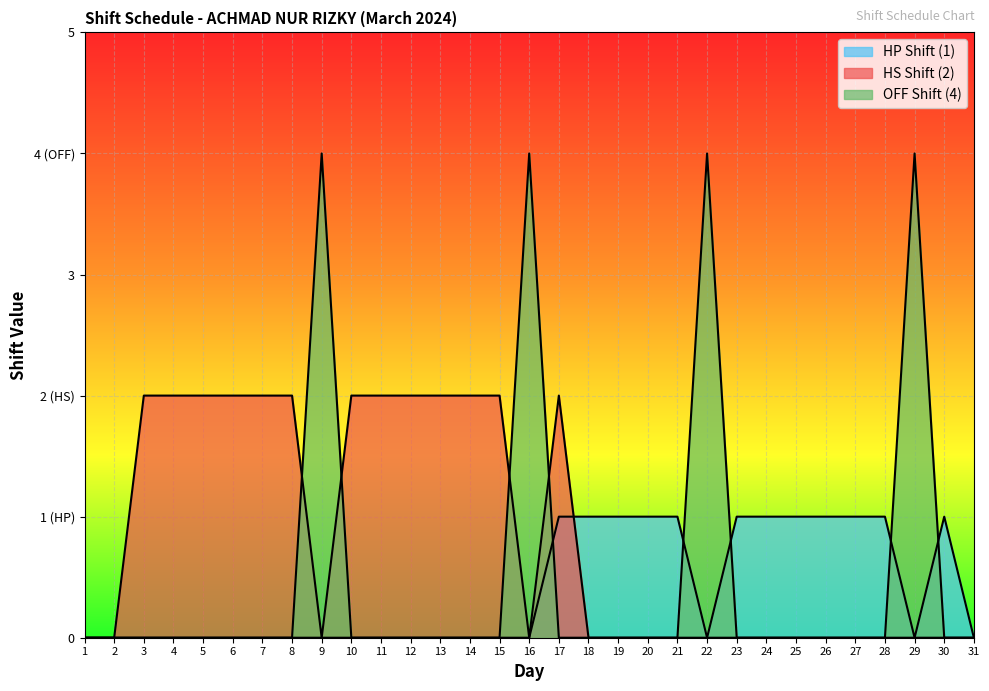

Rank the categories by HS Shift (2) value from highest to lowest.

3, 4, 5, 6, 7, 8, 10, 11, 12, 13, 14, 15, 17, 1, 2, 9, 16, 18, 19, 20, 21, 22, 23, 24, 25, 26, 27, 28, 29, 30, 31